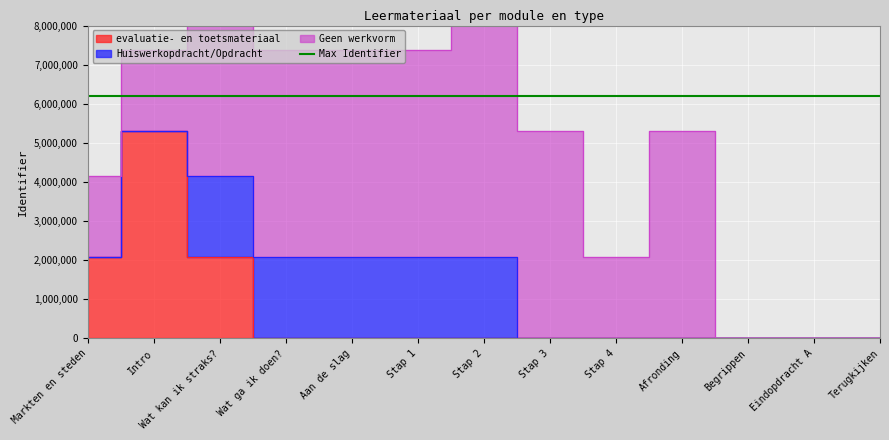

True or false: evaluatie- en toetsmateriaal and Geen werkvorm intersect in this chart.

True